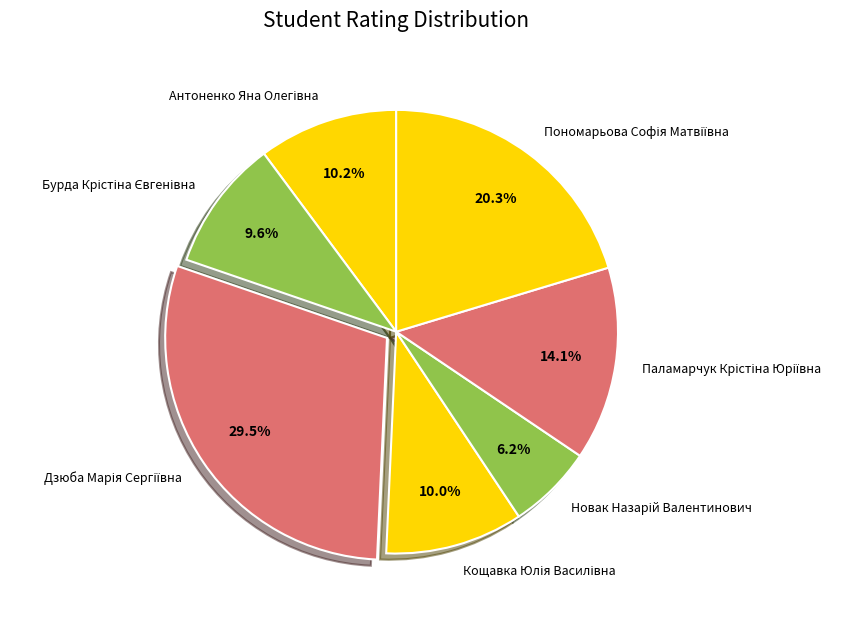

How many slices are in this pie chart?

7